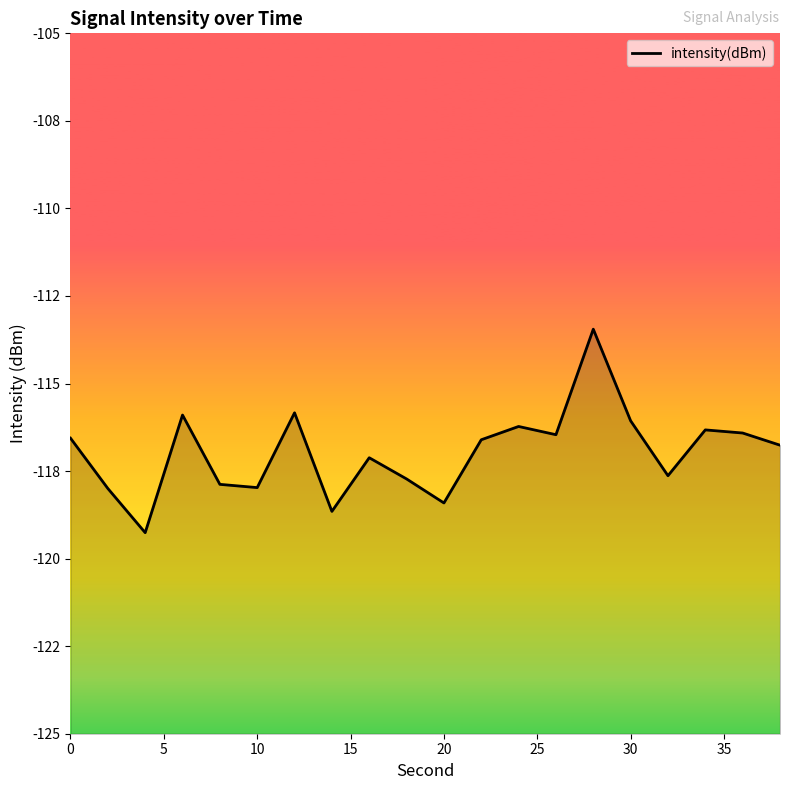

What is the maximum value shown in the chart?

-113.4